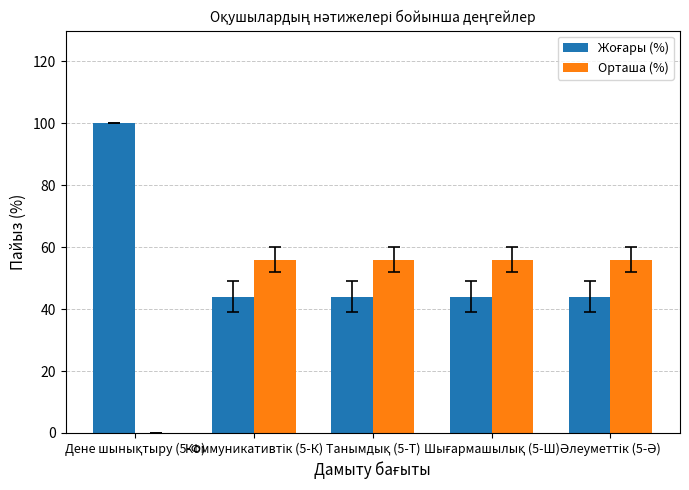

What is the greatest value displayed?

100